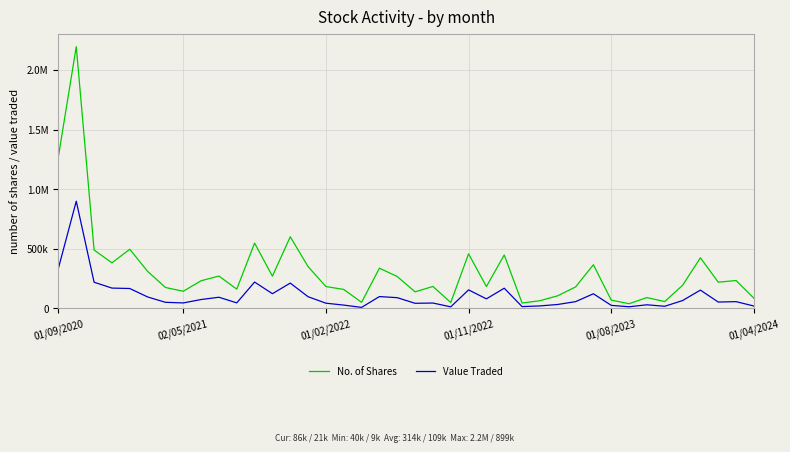

Where does the No. of Shares series first go above 220622?

01/09/2020